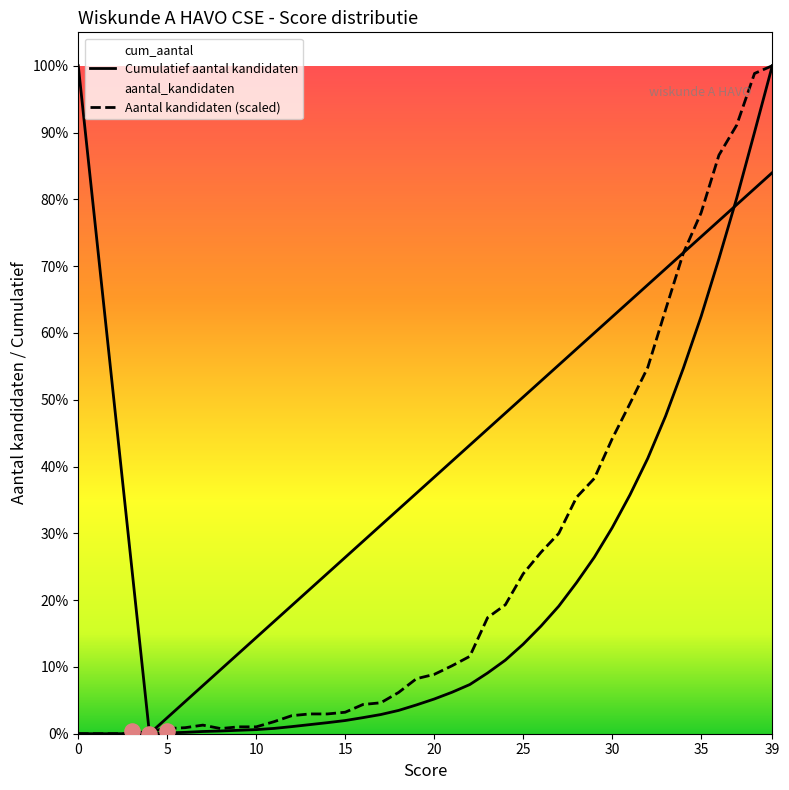

Which series contains the lowest Y value?

Cumulatief aantal kandidaten